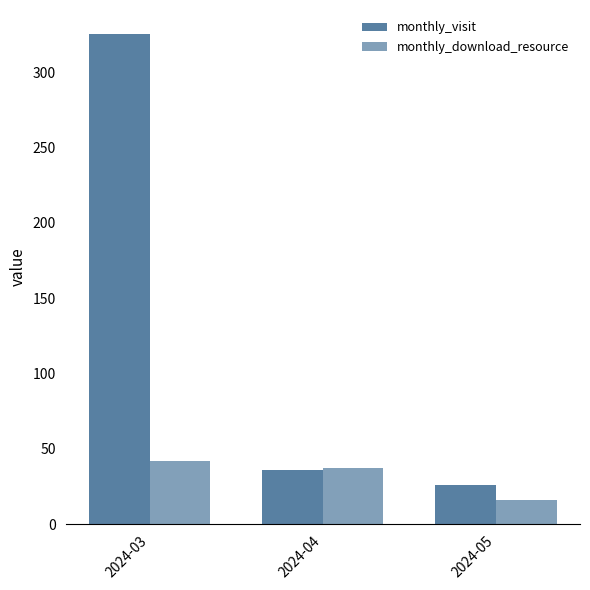

Which series has the largest total across all categories?

monthly_visit